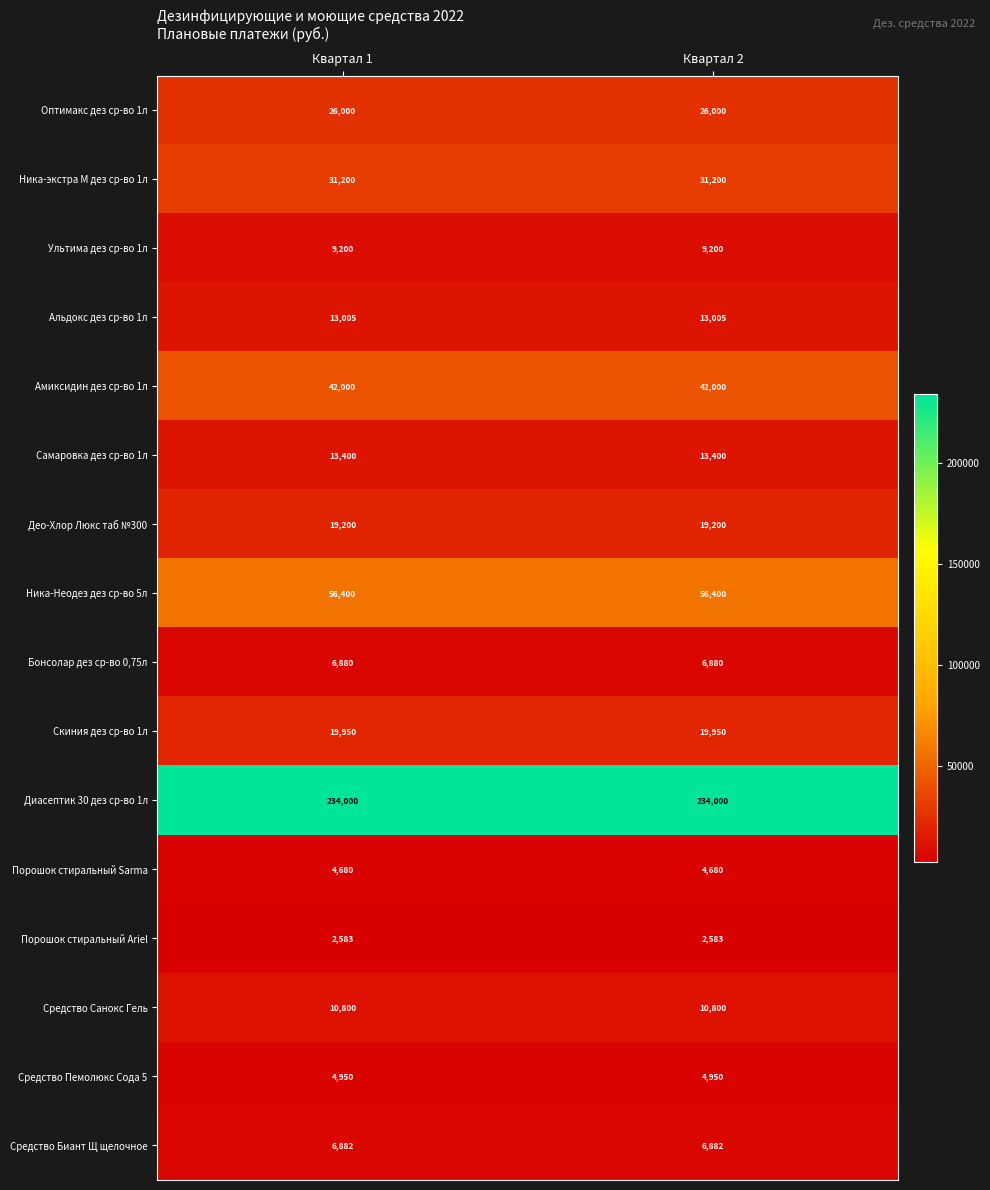

The Средство Санокс Гель series shows 10800 at Квартал 1. True or false?

True